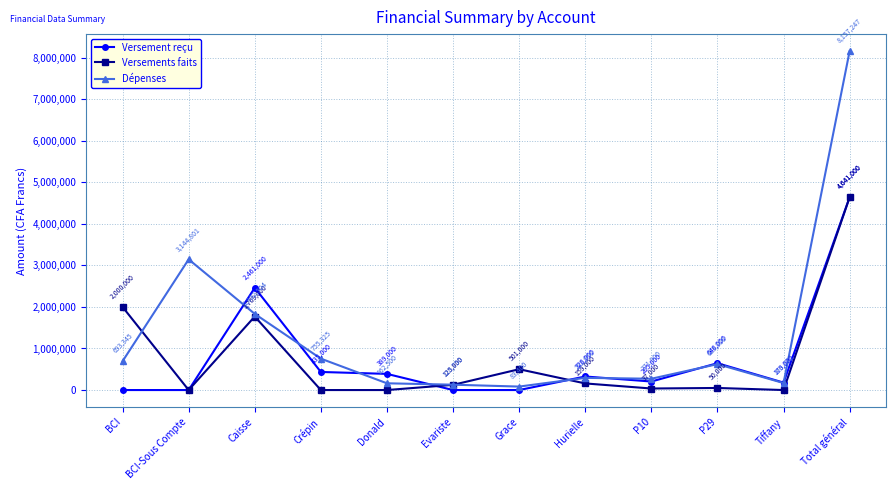

What is the average value of the Versements faits series?

773500